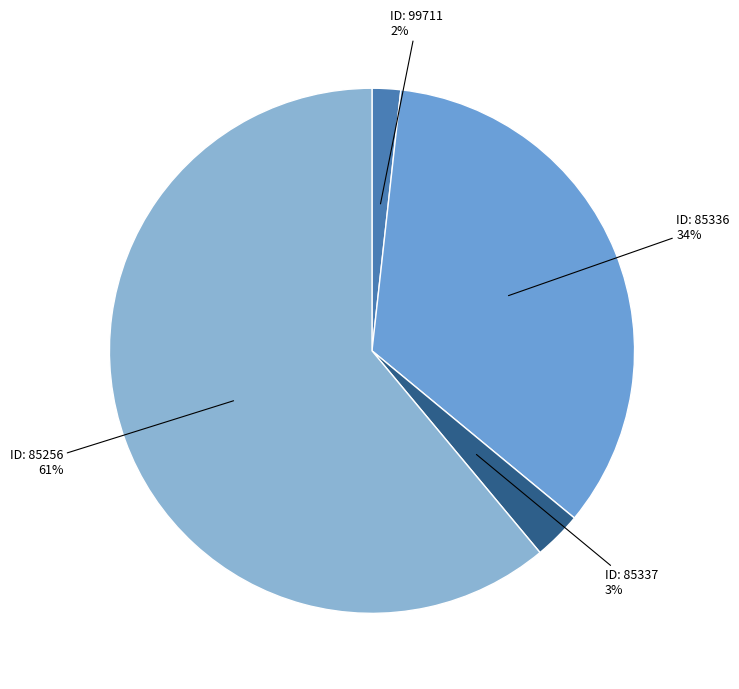

How many segments does this pie chart have?

4